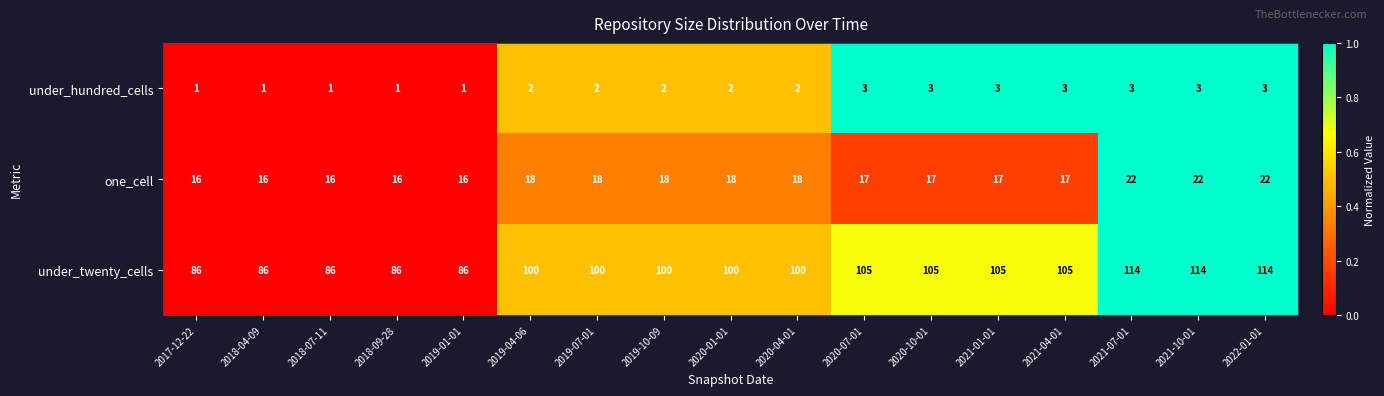

Is it true that under_twenty_cells equals 105 at 2021-04-01?

True